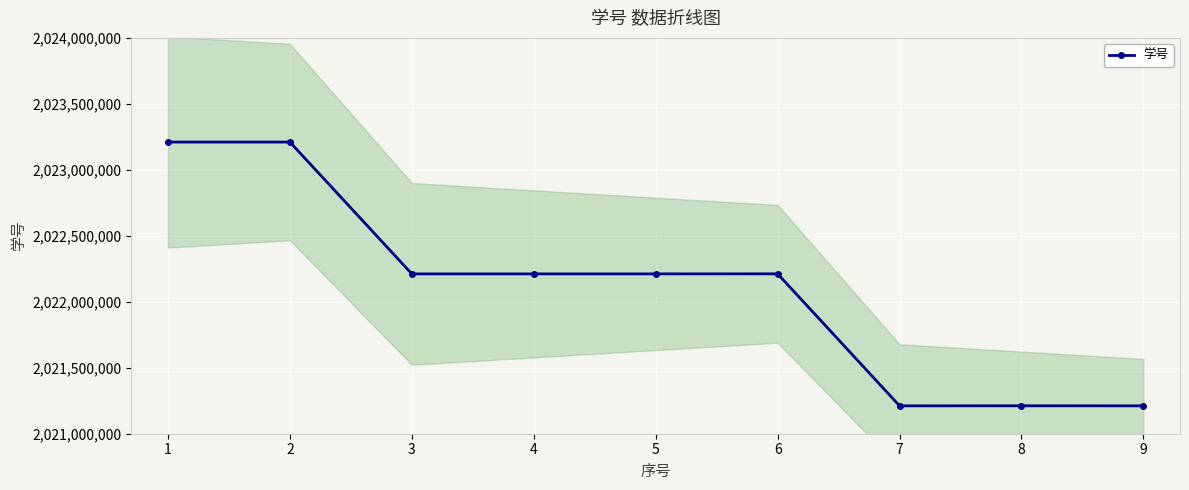

What is the value of the 学号 point at the 9th from the left?

2021211412